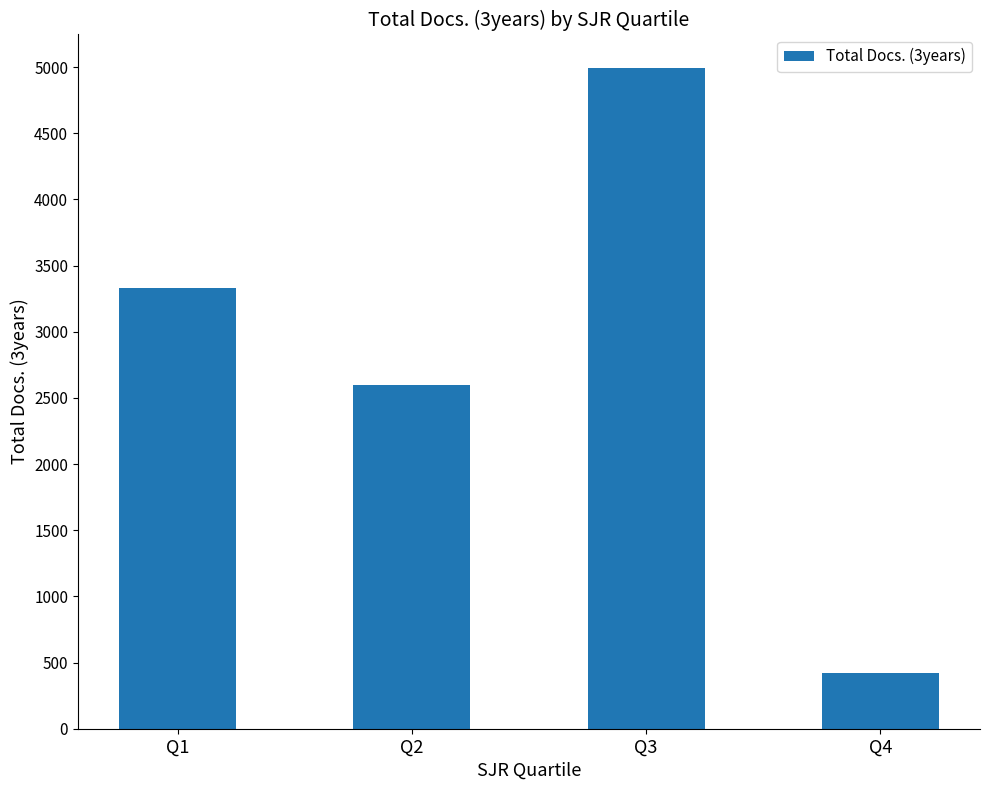

List the labels in order of value, largest first.

Q3, Q1, Q2, Q4